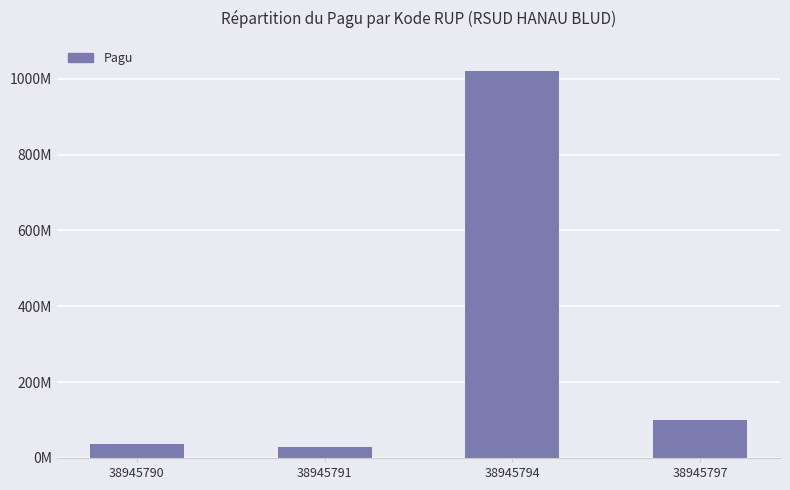

Are the bars horizontal?

No